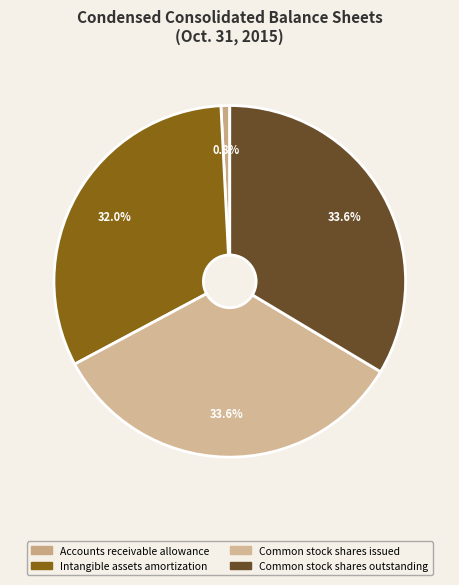

Which category has the smallest portion of the pie?

Accounts receivable allowance